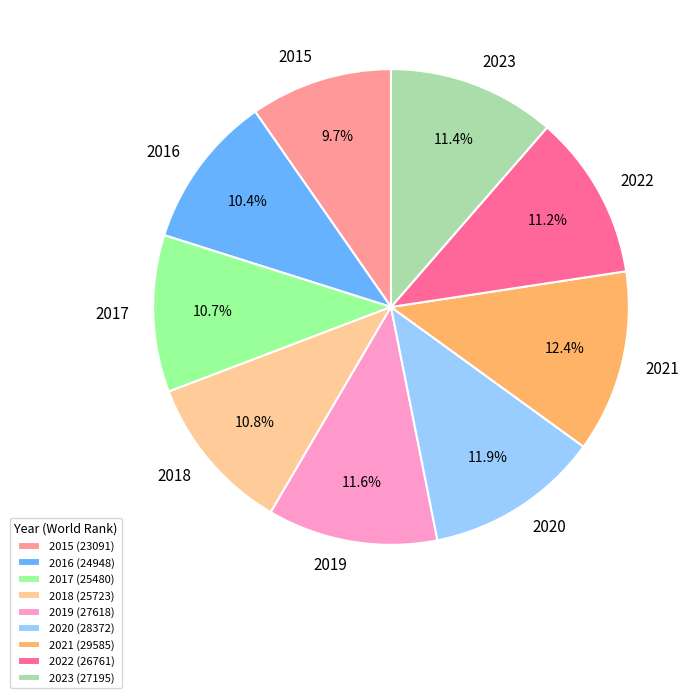

To the nearest percent, what is the difference between the largest and smallest slice percentages?

3%